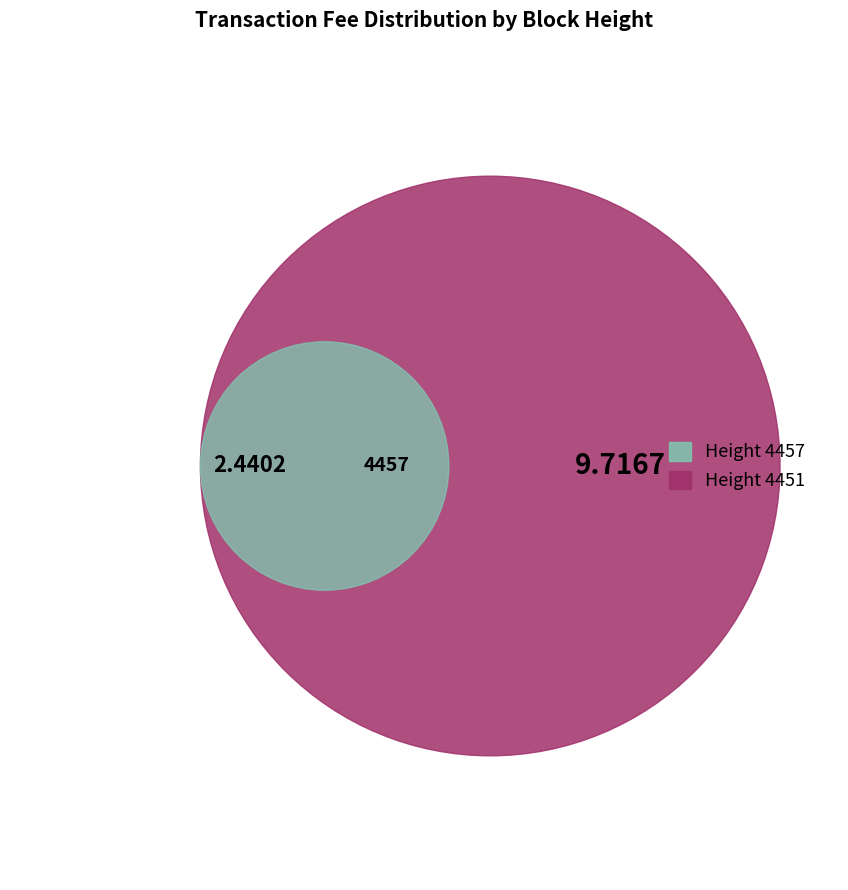

What is the largest slice in the pie chart?

4451